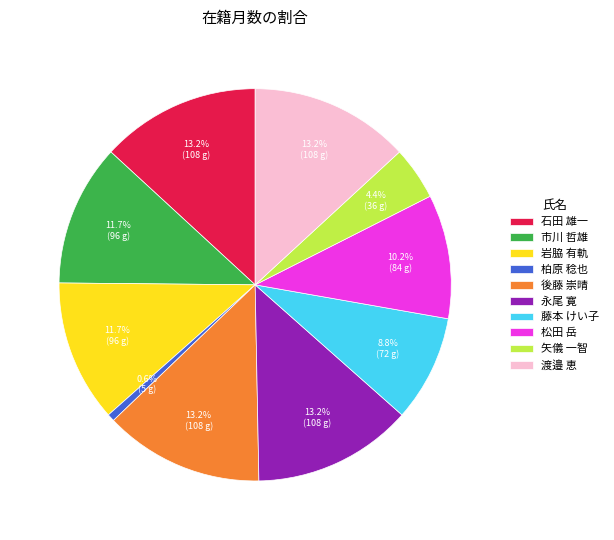

What is the ratio of the value at 石田 雄一 to the value at 後藤 崇晴?

1.0